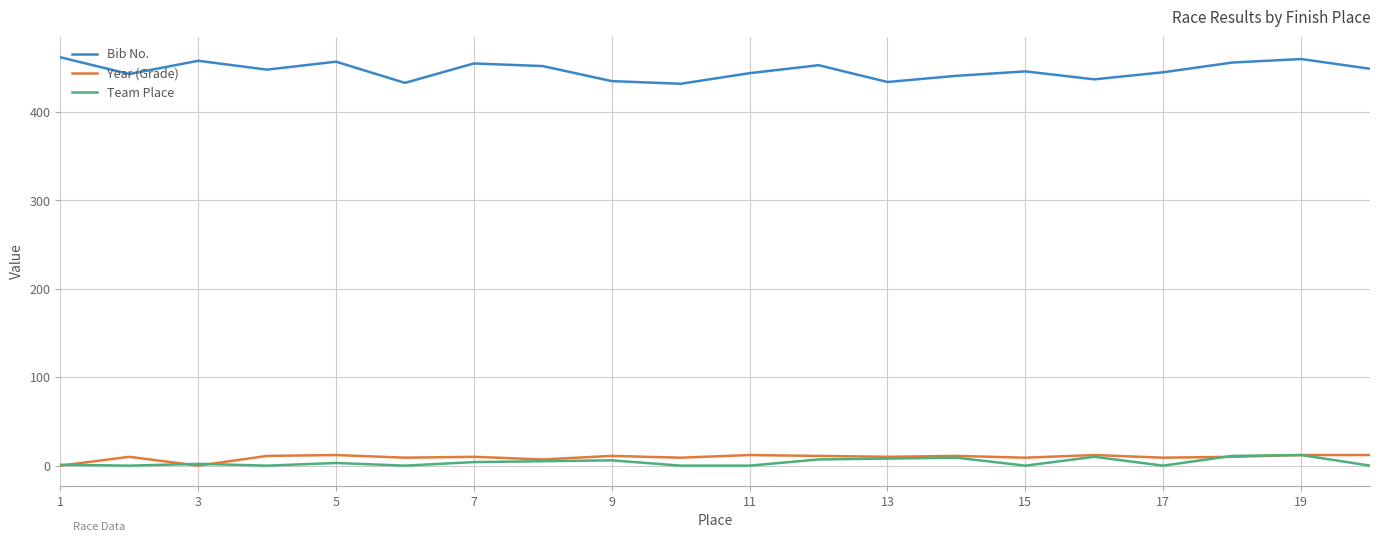

True or false: Team Place and Bib No. intersect in this chart.

False